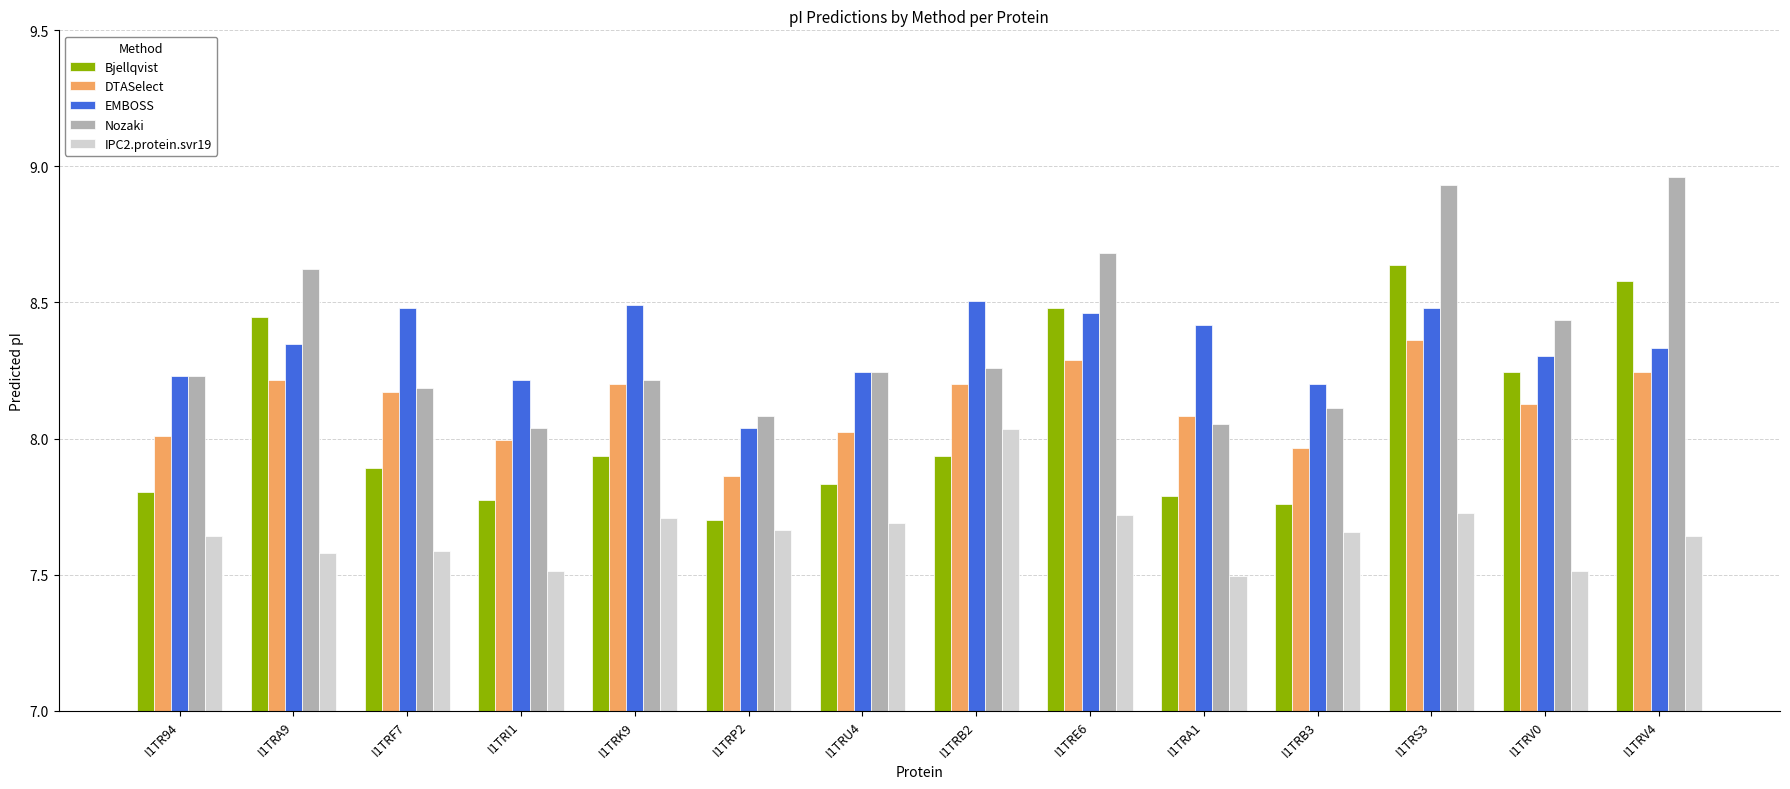

What is the sum of all EMBOSS values?

116.7